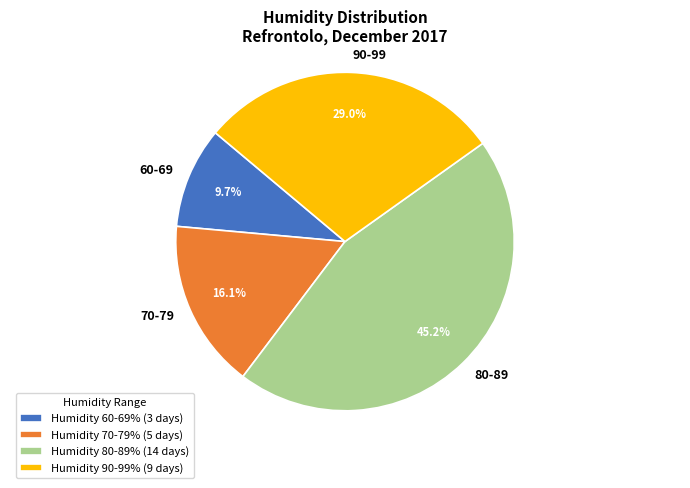

What portion of the pie excludes 80-89?

54.8%